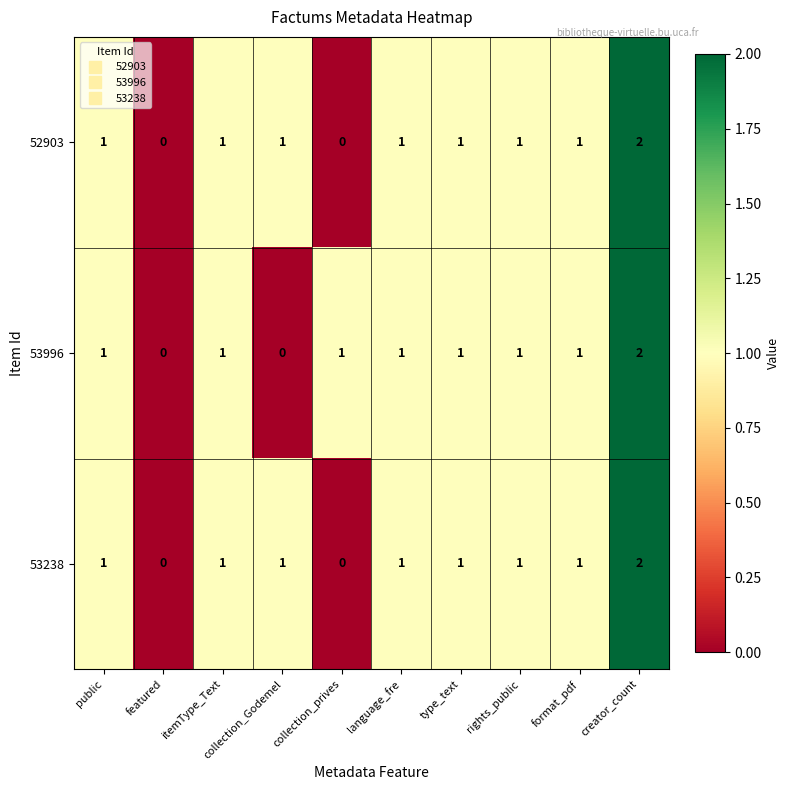

Which category has the highest value across all series?

creator_count